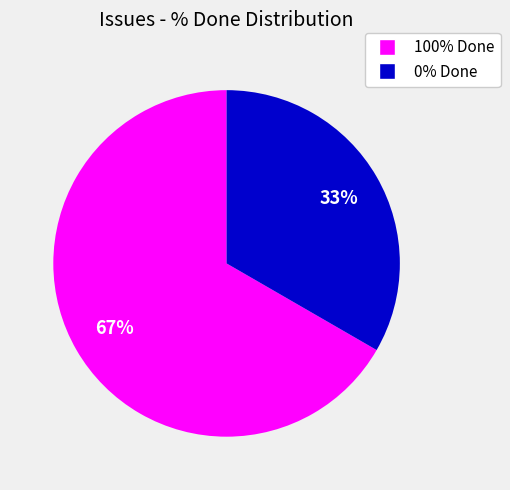

What is the ratio of the value at 0% Done to the value at 100% Done?

0.5